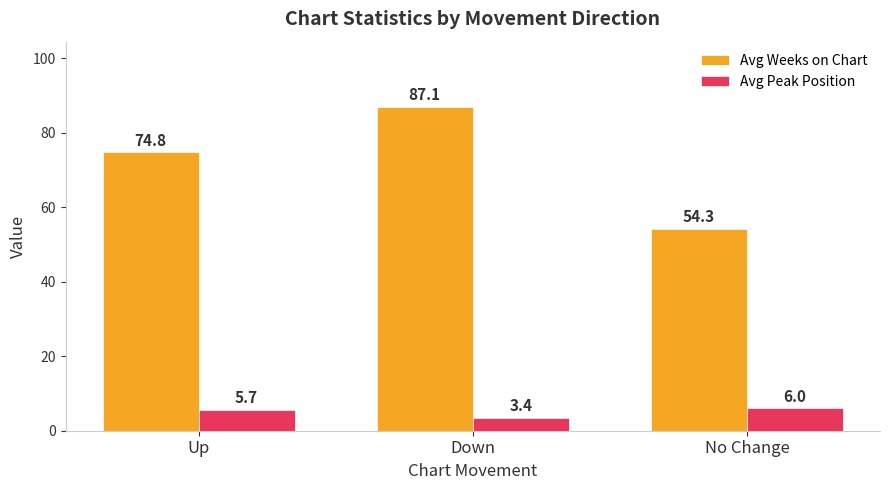

Where does the Avg Peak Position series first go above 5?

Up